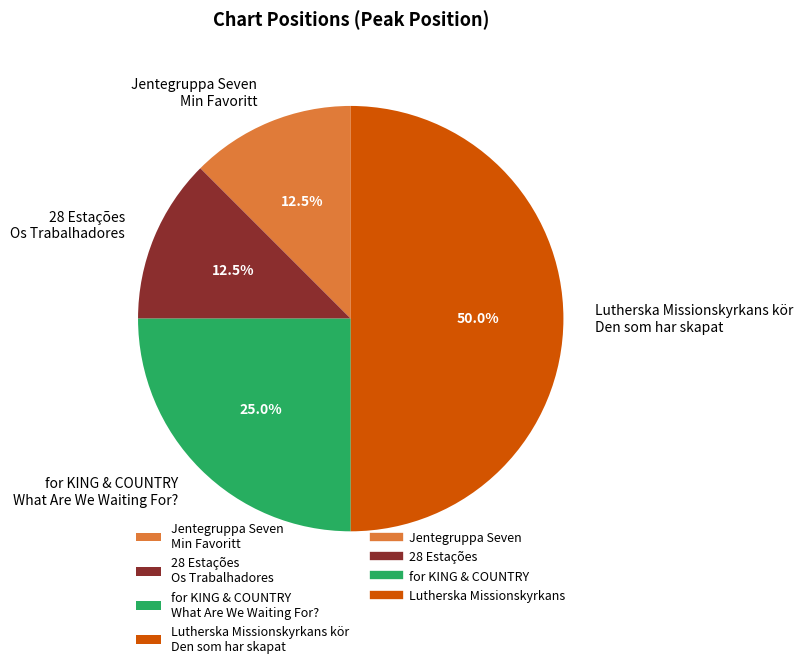

Is Jentegruppa Seven Min Favoritt the majority of the pie?

No